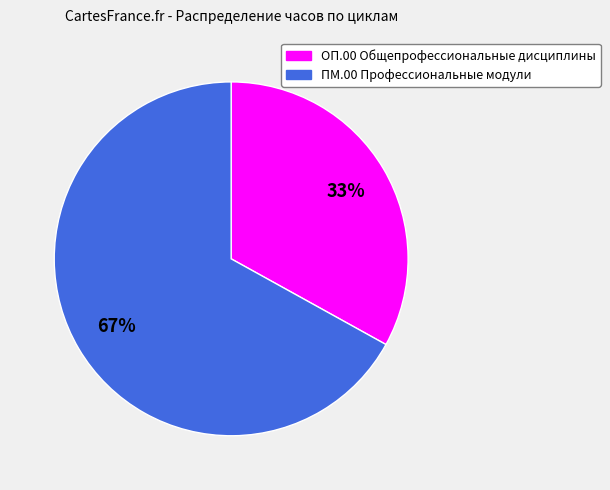

Which slice is the smallest?

ОП.00 Общепрофессиональные дисциплины